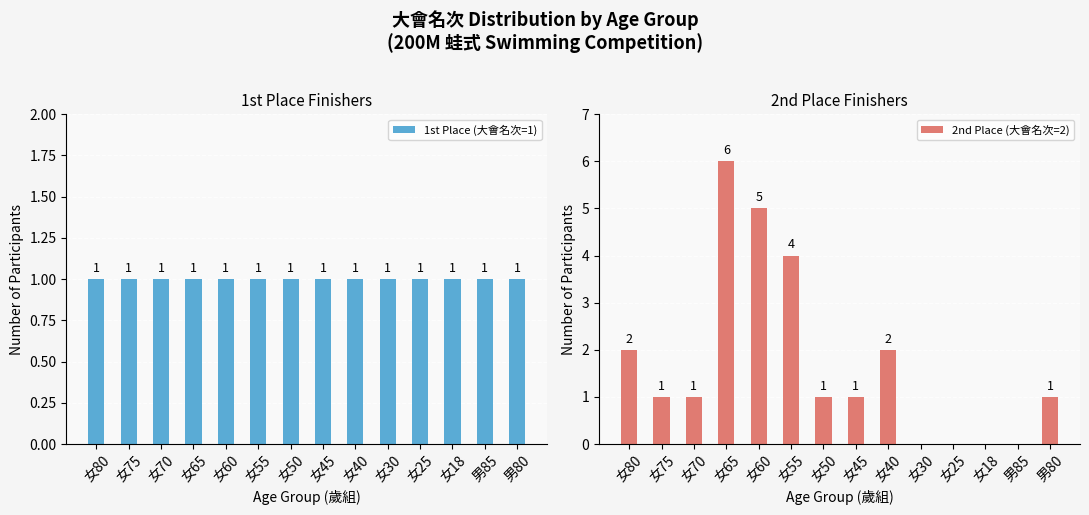

Reading right to left, extract all data points from this chart.

1st Place (大會名次=1): 1	1	1	1	1	1	1	1	1	1	1	1	1	1
2nd Place (大會名次=2): 1	0	0	0	0	2	1	1	4	5	6	1	1	2